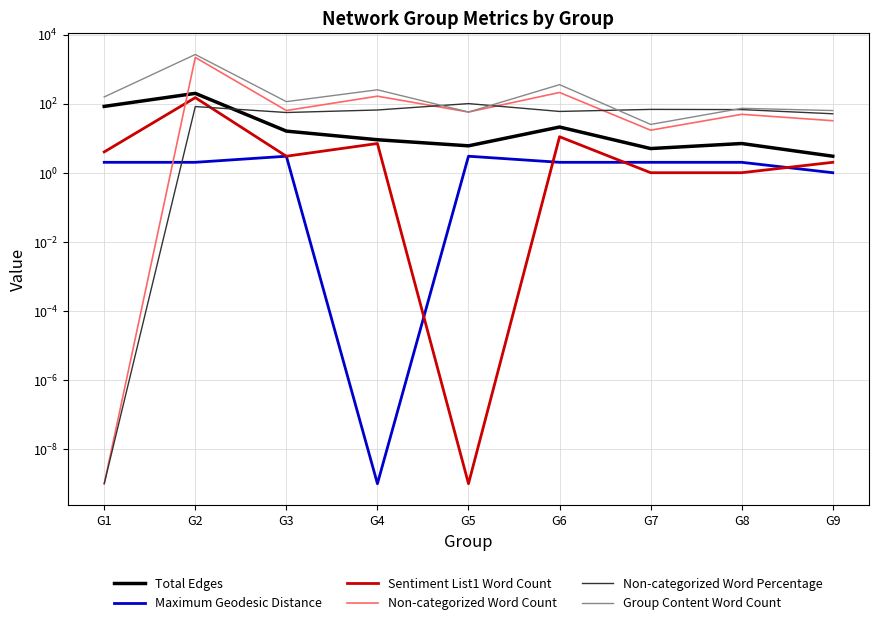

What is the sum of all Non-categorized Word Percentage values?

548.0